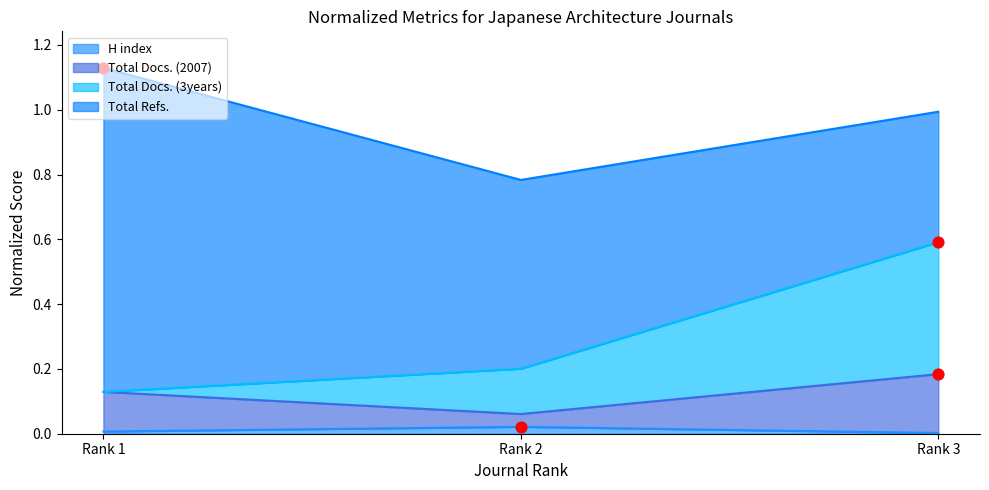

True or false: H index has a value of 0.0 at Rank 3.

True